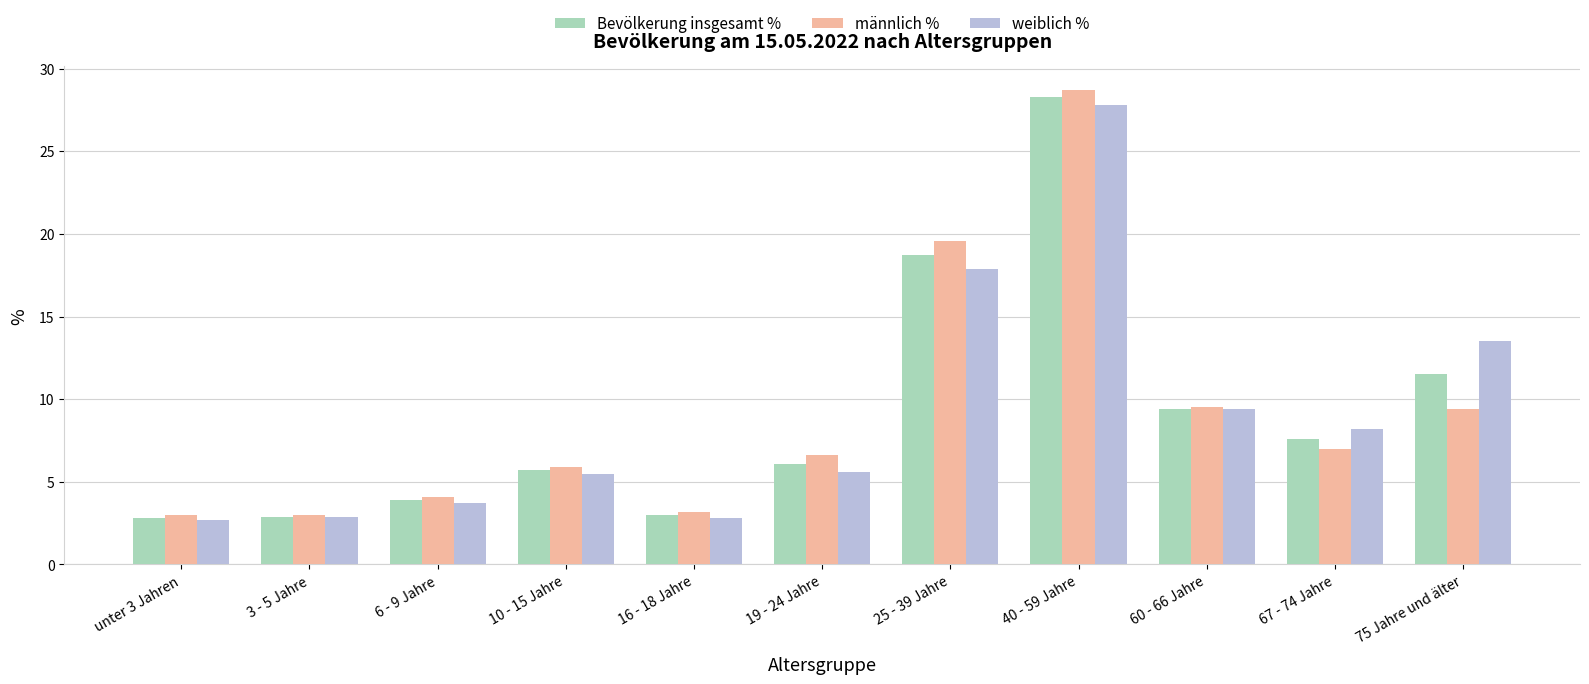

What is the maximum value for Bevölkerung insgesamt %?

28.3